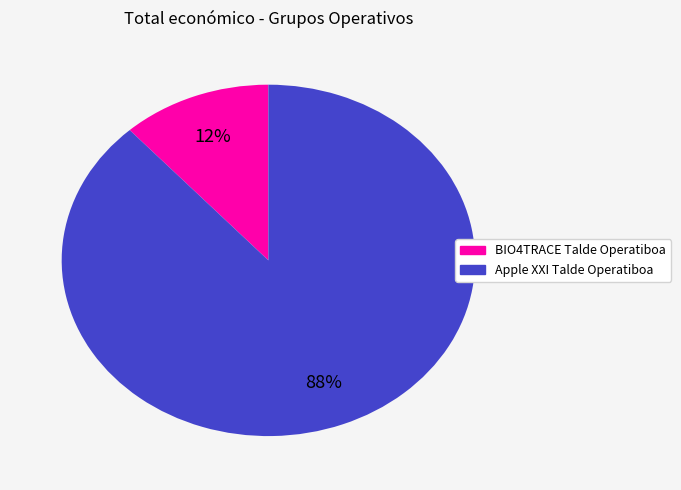

To the nearest percent, what portion does Apple XXI Talde Operatiboa represent?

88%